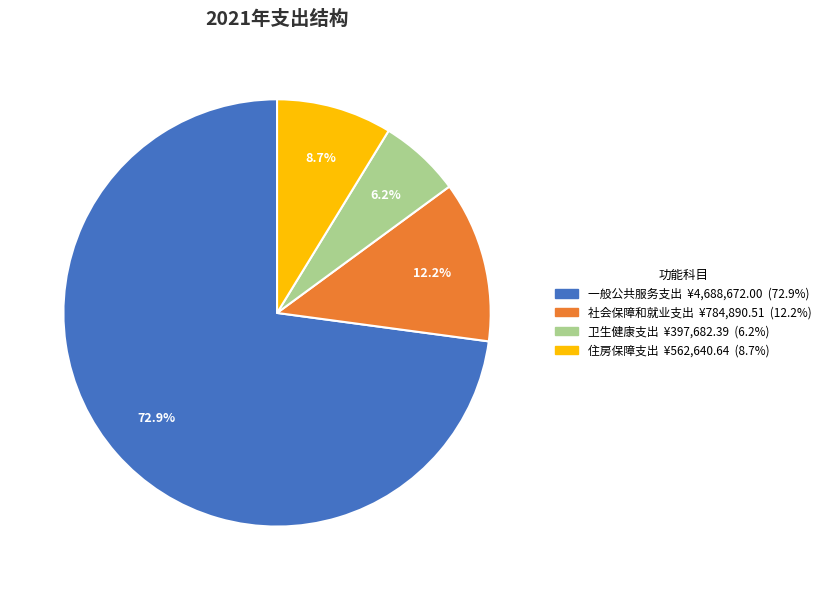

What percentage is the 卫生健康支出 slice, to the nearest percent?

6%